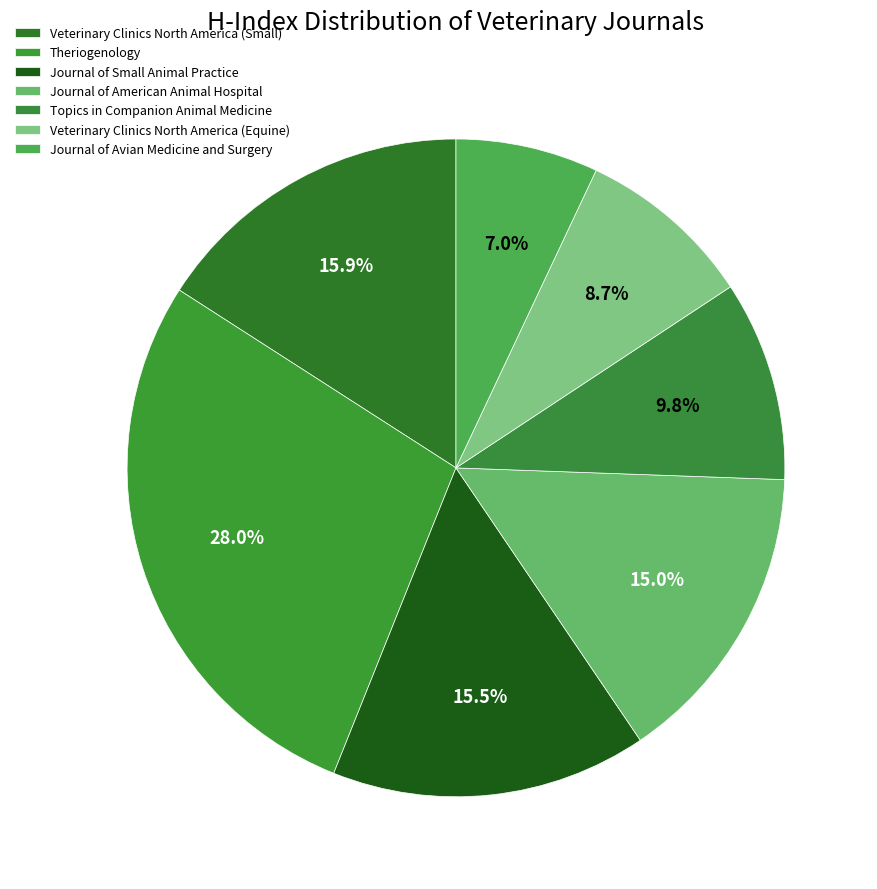

Is there any slice that represents more than half of the pie?

No